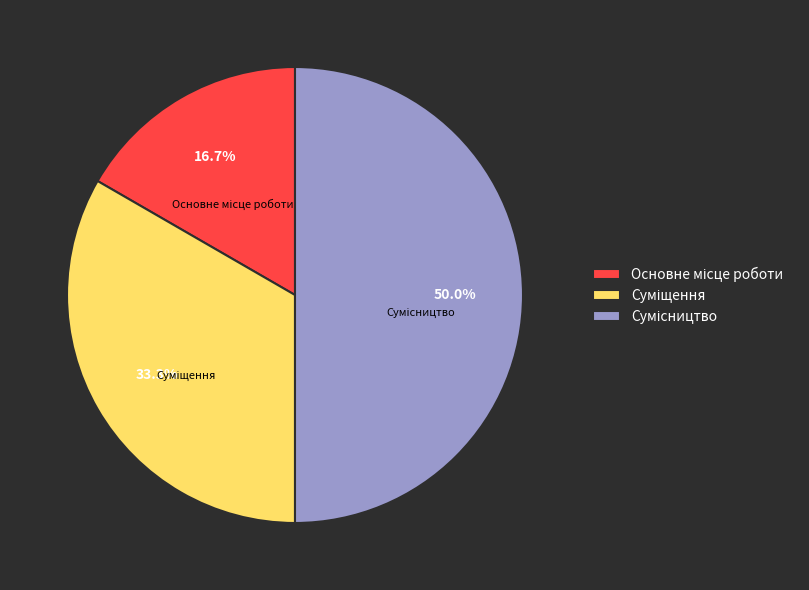

To the nearest percent, what is the average slice percentage?

33%